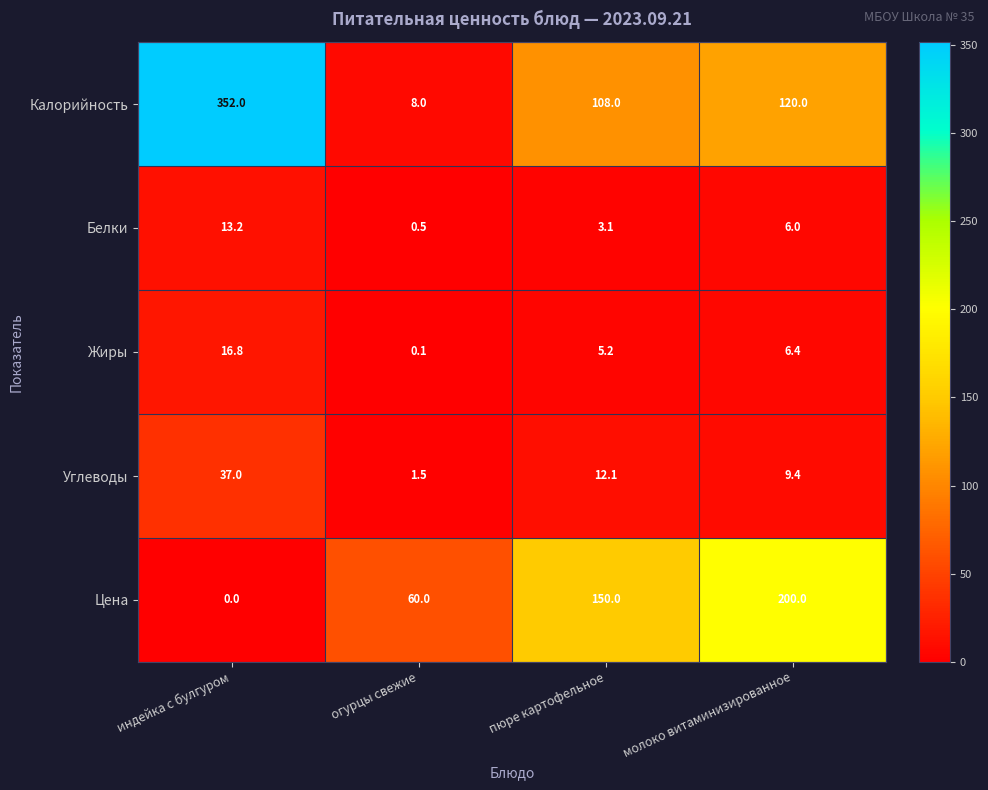

What is the difference between the Калорийность values at молоко витаминизированное and индейка с булгуром?

232.0